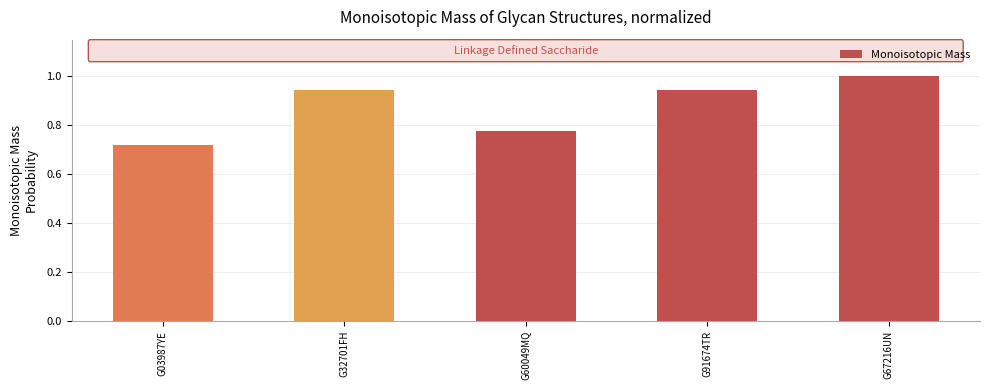

What is the maximum value shown in the chart?

1.0